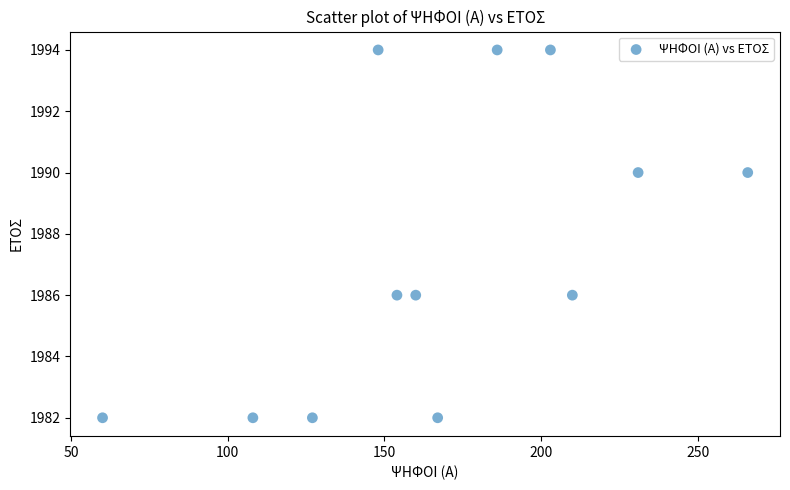

What is the average X value?

168